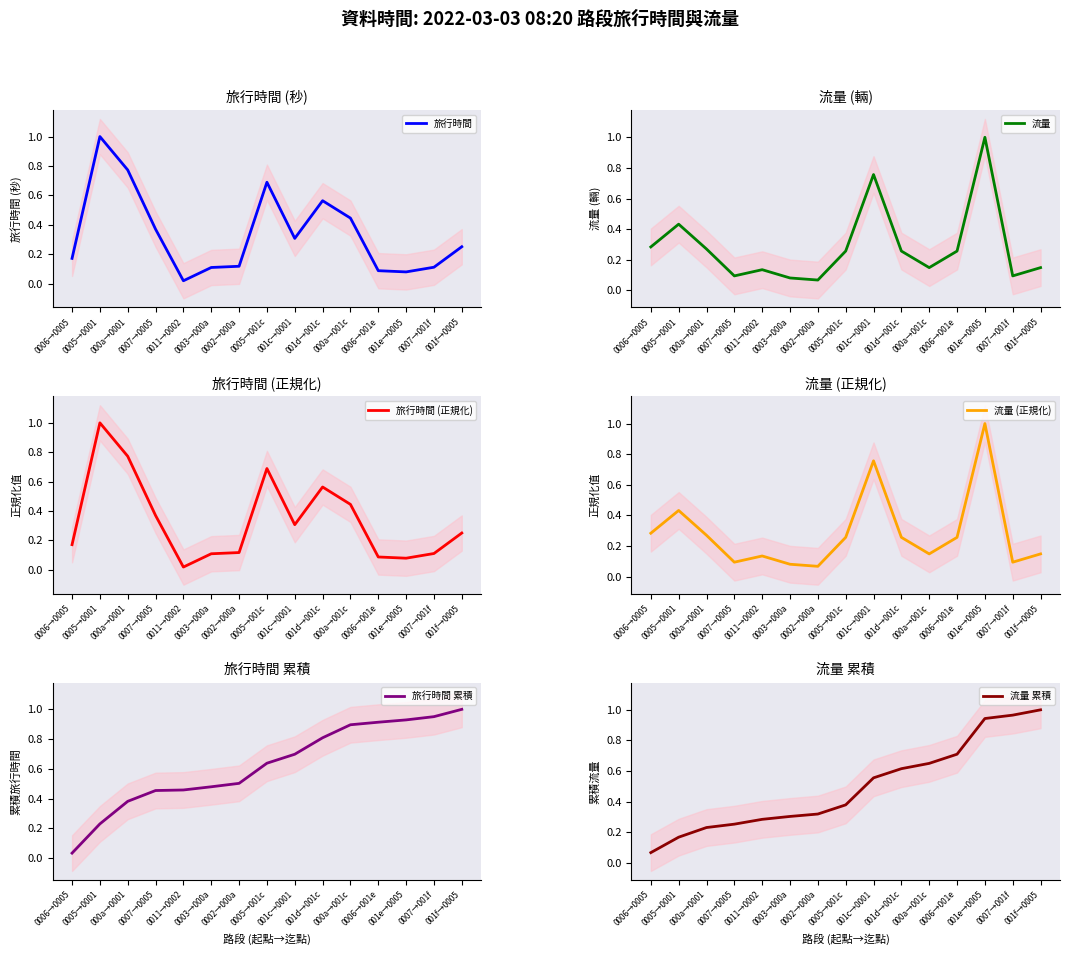

What is the difference between the second highest and second lowest values in the 旅行時間 (正規化) series?

0.7